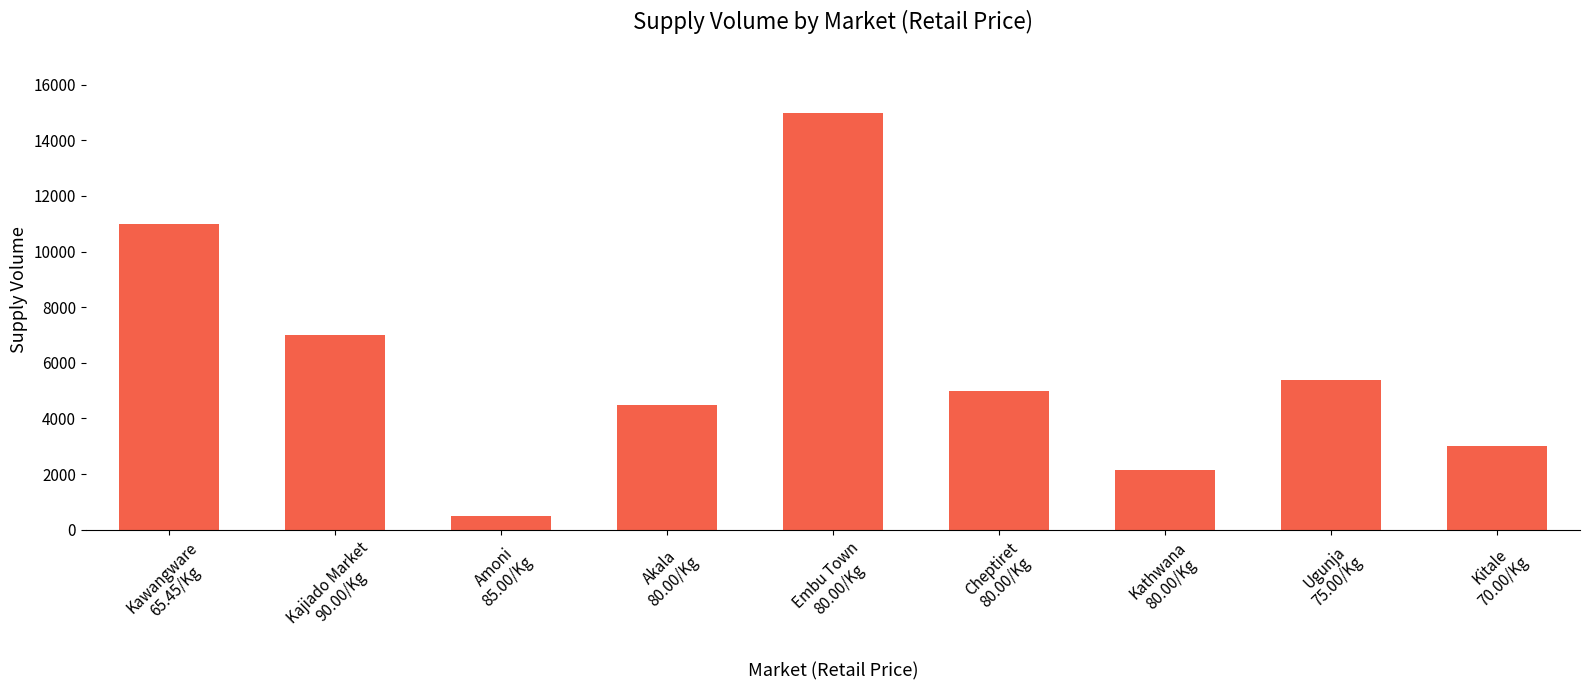

List the labels in order of value, largest first.

Embu Town
80.00/Kg, Kawangware
65.45/Kg, Kajiado Market
90.00/Kg, Ugunja
75.00/Kg, Cheptiret
80.00/Kg, Akala
80.00/Kg, Kitale
70.00/Kg, Kathwana
80.00/Kg, Amoni
85.00/Kg